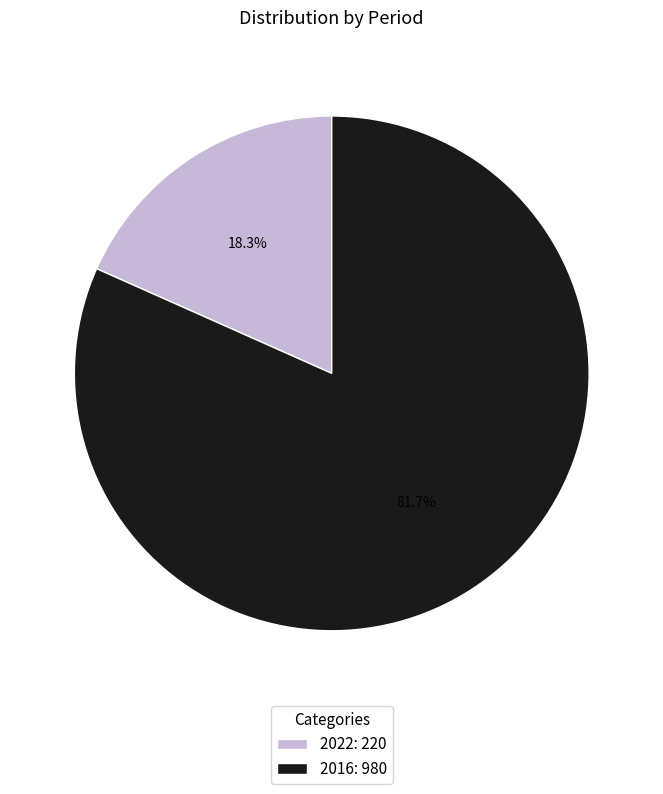

The 2016 slice represents 87% of the pie. True or false?

False